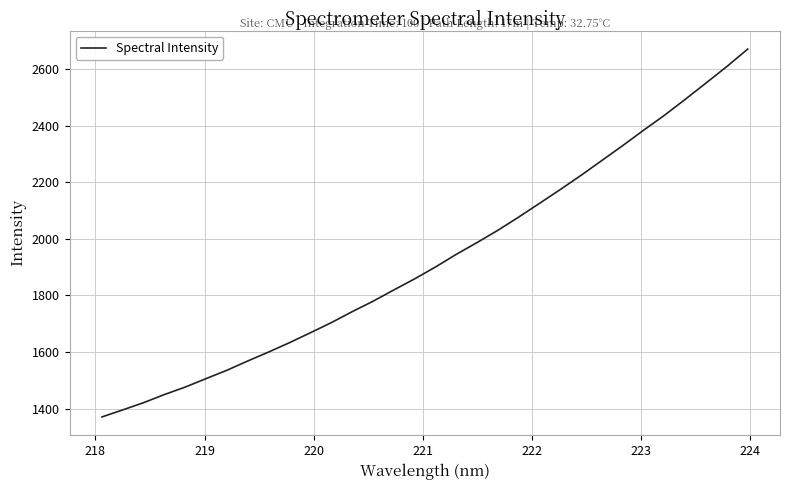

How many categories are shown in the chart?

32